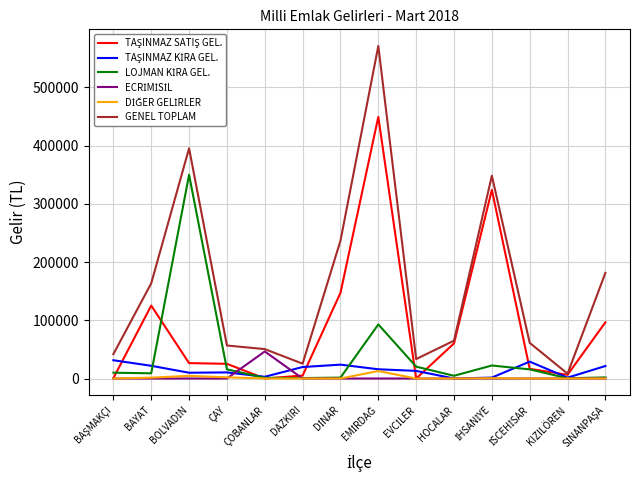

What is the maximum value shown in the chart?

570911.6